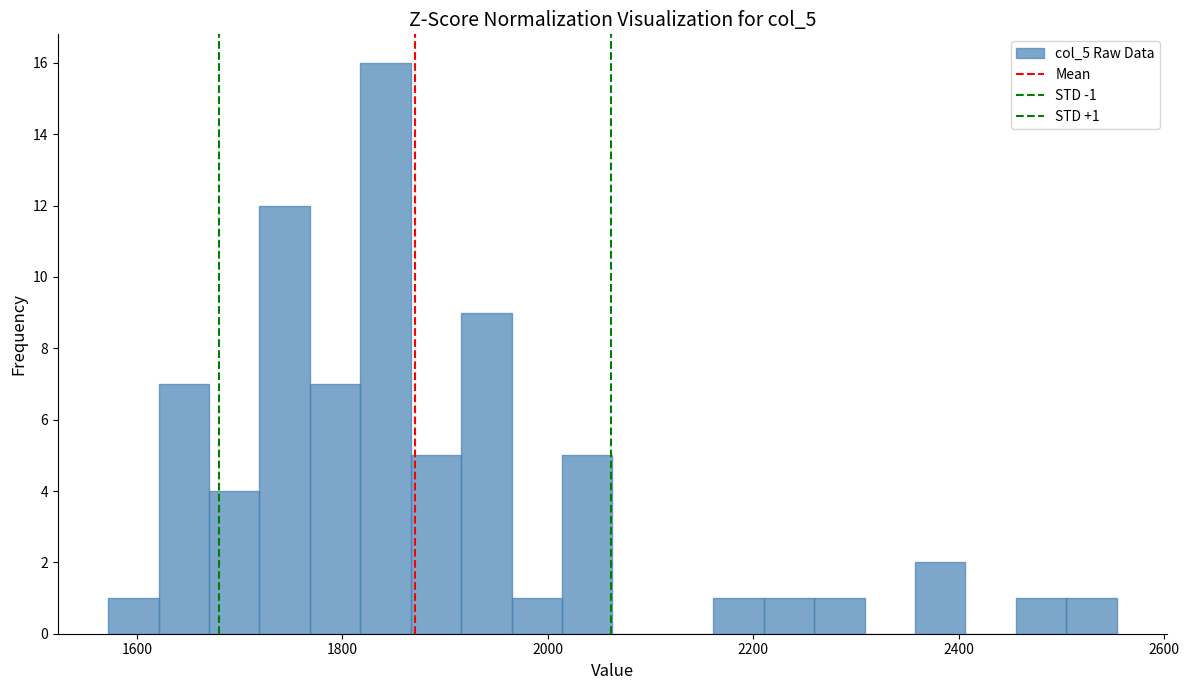

Read against the x-axis, roughly where is the centre of the tallest bar?

1840